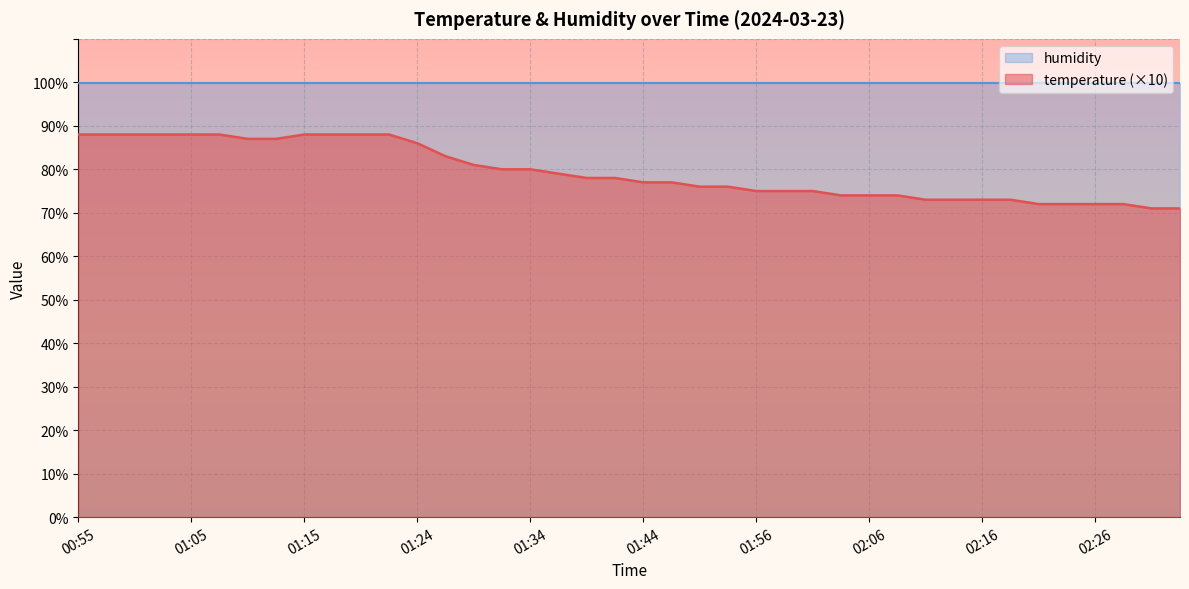

Rank the categories by value from highest to lowest.

00:55, 00:58, 01:00, 01:02, 01:05, 01:07, 01:15, 01:17, 01:19, 01:22, 01:10, 01:12, 01:24, 01:27, 01:29, 01:32, 01:34, 01:36, 01:39, 01:41, 01:44, 01:46, 01:49, 01:54, 01:56, 01:59, 02:01, 02:04, 02:06, 02:08, 02:11, 02:13, 02:16, 02:18, 02:21, 02:23, 02:26, 02:28, 02:30, 02:33